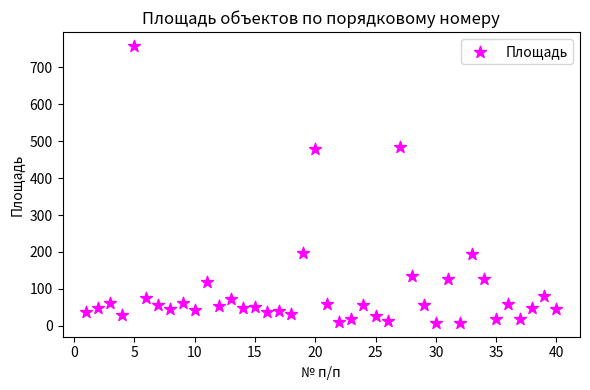

What is the range of Y values (max minus min)?

750.0